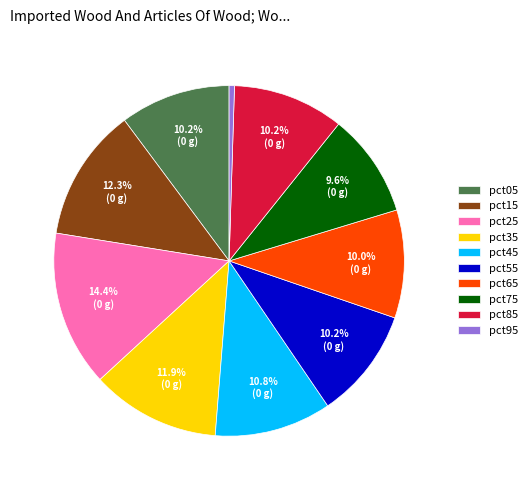

To the nearest percent, what percentage of the pie is pct35?

12%